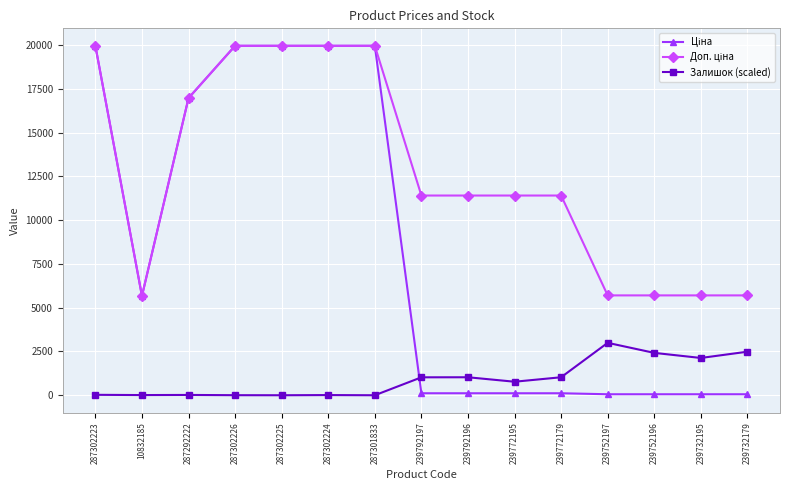

Where does the Залишок (scaled) series first go above 772?

239792197